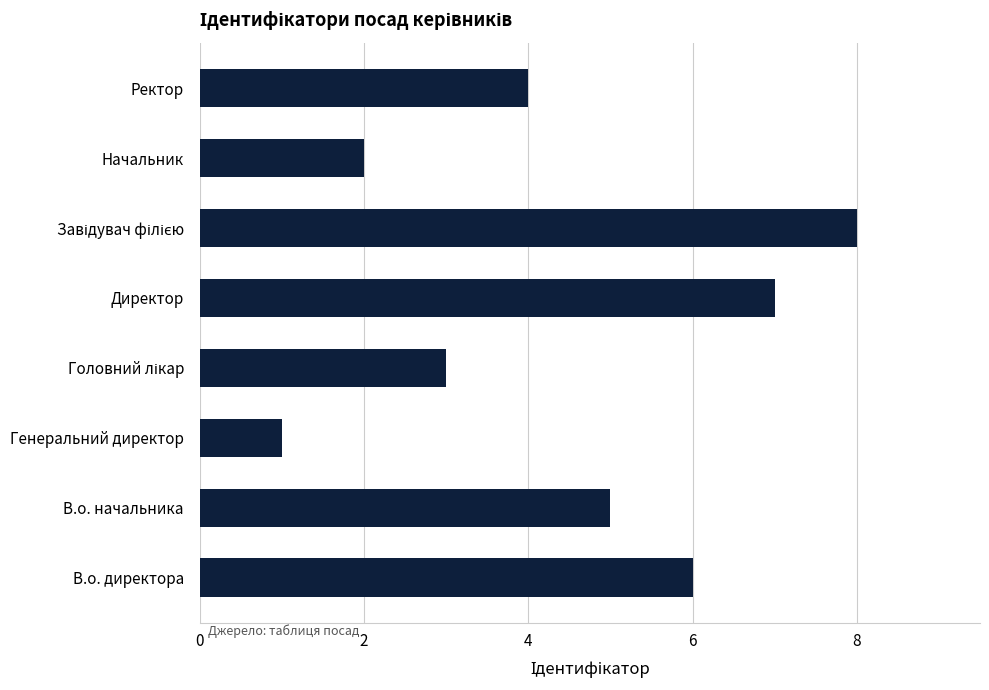

What is the ratio of the value at Генеральний директор to the value at Начальник?

0.5